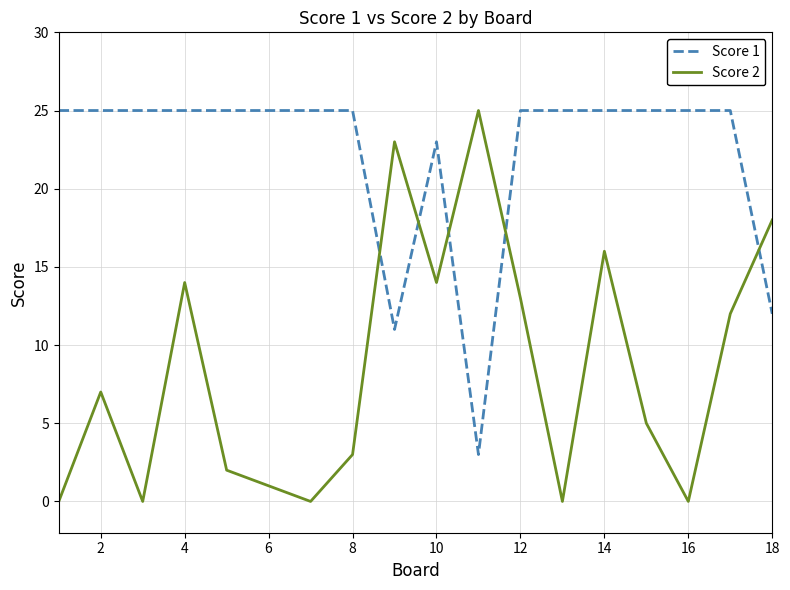

At how many categories does at least one series exceed 6?

18